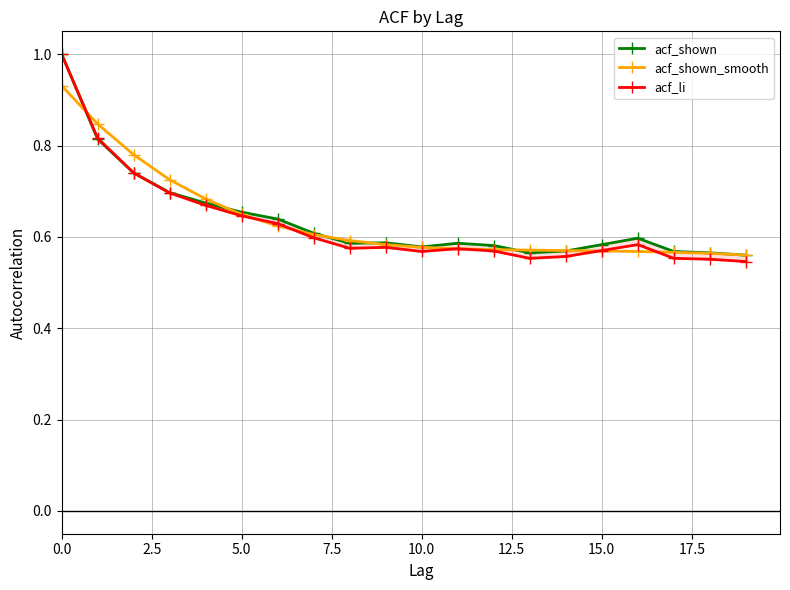

Reading right to left, what are all the values shown in this chart?

acf_shown: 0.6	0.6	0.6	0.6	0.6	0.6	0.6	0.6	0.6	0.6	0.6	0.6	0.6	0.6	0.7	0.7	0.7	0.7	0.8	1.0
acf_shown_smooth: 0.6	0.6	0.6	0.6	0.6	0.6	0.6	0.6	0.6	0.6	0.6	0.6	0.6	0.6	0.6	0.7	0.7	0.8	0.8	0.9
acf_li: 0.5	0.6	0.6	0.6	0.6	0.6	0.6	0.6	0.6	0.6	0.6	0.6	0.6	0.6	0.6	0.7	0.7	0.7	0.8	1.0